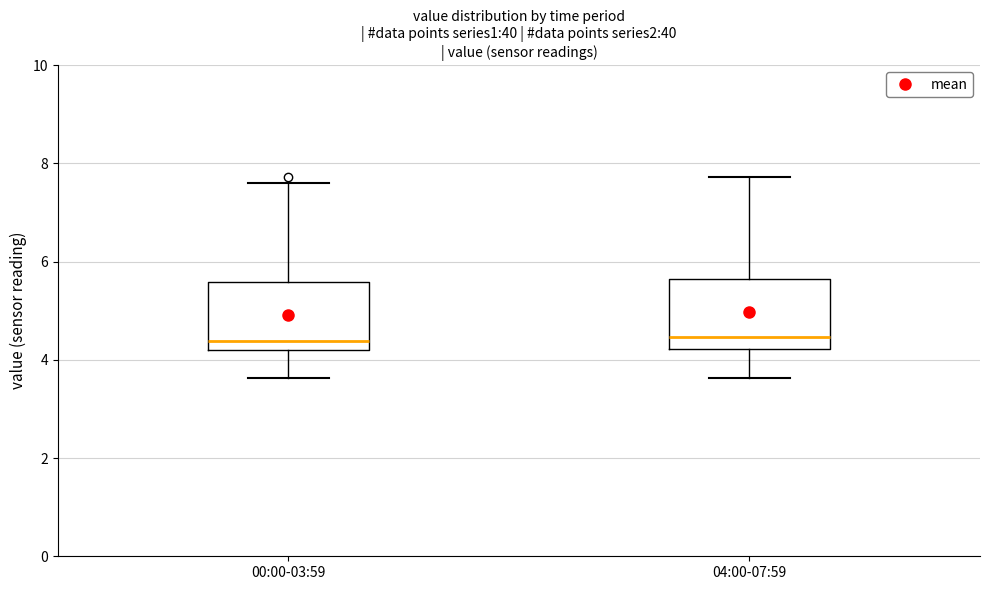

Reading left to right, read every box against the y-axis: the position of its median line, the range the box covers, and the ends of its whiskers. The values are not printed on the chart, so give them approximately, as read against the axis.

00:00-03:59: median 4.4, box 4.2 to 5.6, whiskers 3.6 to 7.6
04:00-07:59: median 4.4, box 4.2 to 5.6, whiskers 3.6 to 7.8